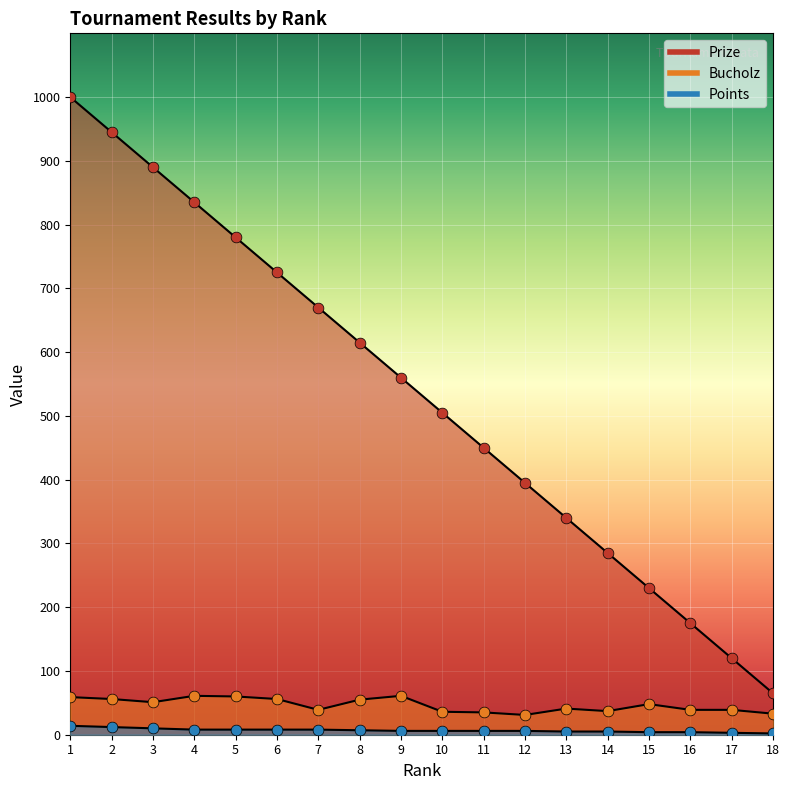

What is the total value across all series at 3?

951